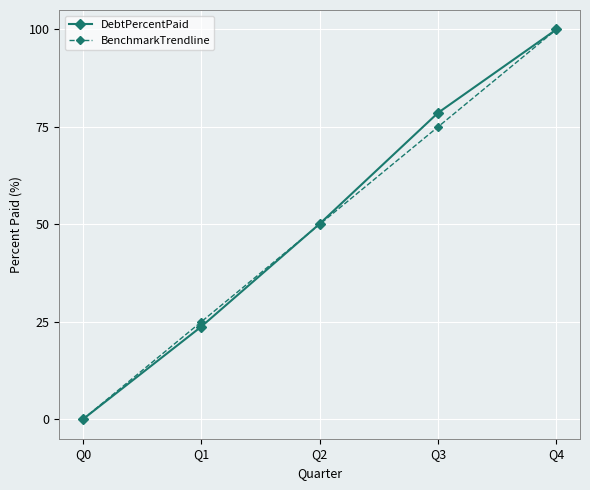

Reading left to right, list all the values displayed in this chart.

DebtPercentPaid: 0.0	23.8	50.1	78.6	100.0
BenchmarkTrendline: 0.0	25.0	50.0	75.0	100.0